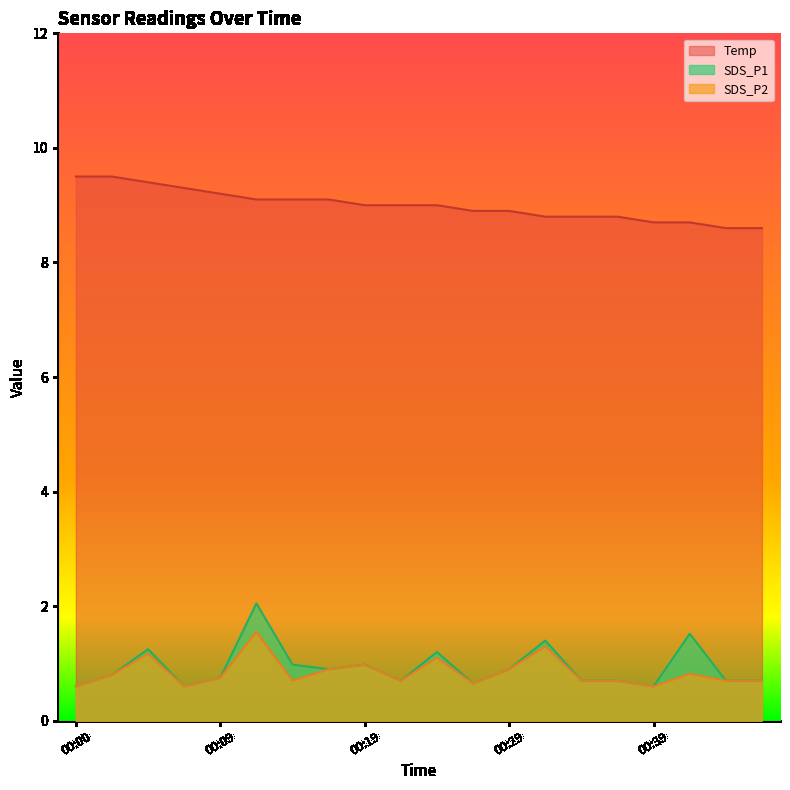

Reading left to right, transcribe all the data shown in this chart.

SDS_P1: 00:00=0.6	00:02=0.8	00:04=1.2	00:07=0.6	00:09=0.8	00:12=2.0	00:14=1.0	00:17=0.9	00:19=1.0	00:22=0.7	00:24=1.2	00:26=0.7	00:29=0.9	00:31=1.4	00:34=0.7	00:36=0.7	00:39=0.6	00:41=1.5	00:43=0.7	00:46=0.7
SDS_P2: 00:00=0.6	00:02=0.8	00:04=1.2	00:07=0.6	00:09=0.8	00:12=1.6	00:14=0.7	00:17=0.9	00:19=1.0	00:22=0.7	00:24=1.1	00:26=0.7	00:29=0.9	00:31=1.3	00:34=0.7	00:36=0.7	00:39=0.6	00:41=0.8	00:43=0.7	00:46=0.7
Temp: 00:00=9.5	00:02=9.5	00:04=9.4	00:07=9.3	00:09=9.2	00:12=9.1	00:14=9.1	00:17=9.1	00:19=9.0	00:22=9.0	00:24=9.0	00:26=8.9	00:29=8.9	00:31=8.8	00:34=8.8	00:36=8.8	00:39=8.7	00:41=8.7	00:43=8.6	00:46=8.6